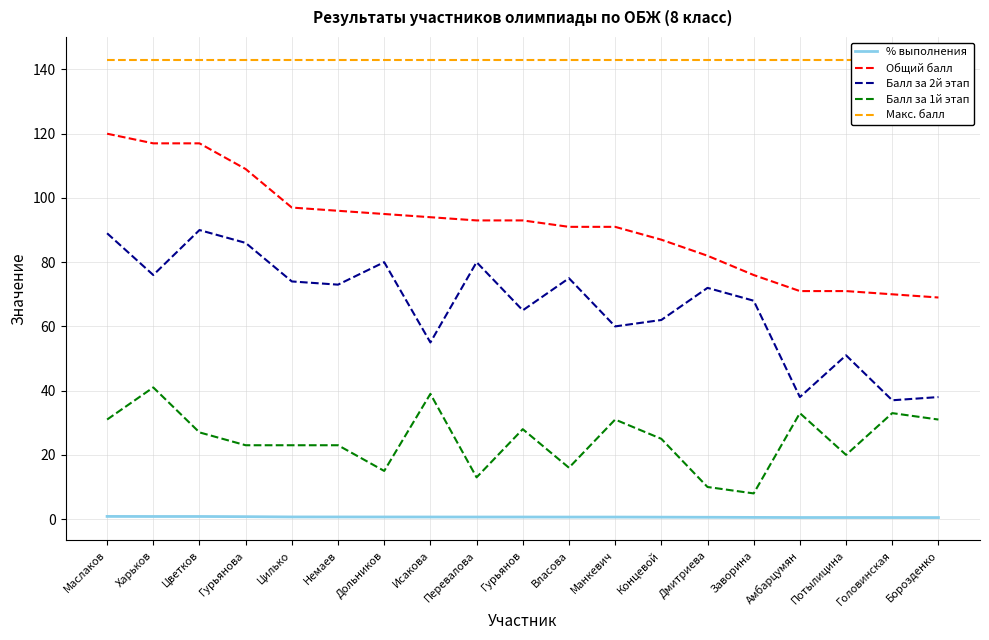

Reading right to left, extract all data points from this chart.

% выполнения: Борозденко=0.5	Головинская=0.5	Потылицина=0.5	Амбарцумян=0.5	Заворина=0.5	Дмитриева=0.6	Концевой=0.6	Манкевич=0.6	Власова=0.6	Гурьянов=0.7	Перевалова=0.7	Исакова=0.7	Дольников=0.7	Немаев=0.7	Цилько=0.7	Гурьянова=0.8	Цветков=0.8	Харьков=0.8	Маслаков=0.8
Общий балл: Борозденко=69.0	Головинская=70.0	Потылицина=71.0	Амбарцумян=71.0	Заворина=76.0	Дмитриева=82.0	Концевой=87.0	Манкевич=91.0	Власова=91.0	Гурьянов=93.0	Перевалова=93.0	Исакова=94.0	Дольников=95.0	Немаев=96.0	Цилько=97.0	Гурьянова=109.0	Цветков=117.0	Харьков=117.0	Маслаков=120.0
Балл за 2й этап: Борозденко=38.0	Головинская=37.0	Потылицина=51.0	Амбарцумян=38.0	Заворина=68.0	Дмитриева=72.0	Концевой=62.0	Манкевич=60.0	Власова=75.0	Гурьянов=65.0	Перевалова=80.0	Исакова=55.0	Дольников=80.0	Немаев=73.0	Цилько=74.0	Гурьянова=86.0	Цветков=90.0	Харьков=76.0	Маслаков=89.0
Балл за 1й этап: Борозденко=31.0	Головинская=33.0	Потылицина=20.0	Амбарцумян=33.0	Заворина=8.0	Дмитриева=10.0	Концевой=25.0	Манкевич=31.0	Власова=16.0	Гурьянов=28.0	Перевалова=13.0	Исакова=39.0	Дольников=15.0	Немаев=23.0	Цилько=23.0	Гурьянова=23.0	Цветков=27.0	Харьков=41.0	Маслаков=31.0
Макс. балл: Борозденко=143.0	Головинская=143.0	Потылицина=143.0	Амбарцумян=143.0	Заворина=143.0	Дмитриева=143.0	Концевой=143.0	Манкевич=143.0	Власова=143.0	Гурьянов=143.0	Перевалова=143.0	Исакова=143.0	Дольников=143.0	Немаев=143.0	Цилько=143.0	Гурьянова=143.0	Цветков=143.0	Харьков=143.0	Маслаков=143.0